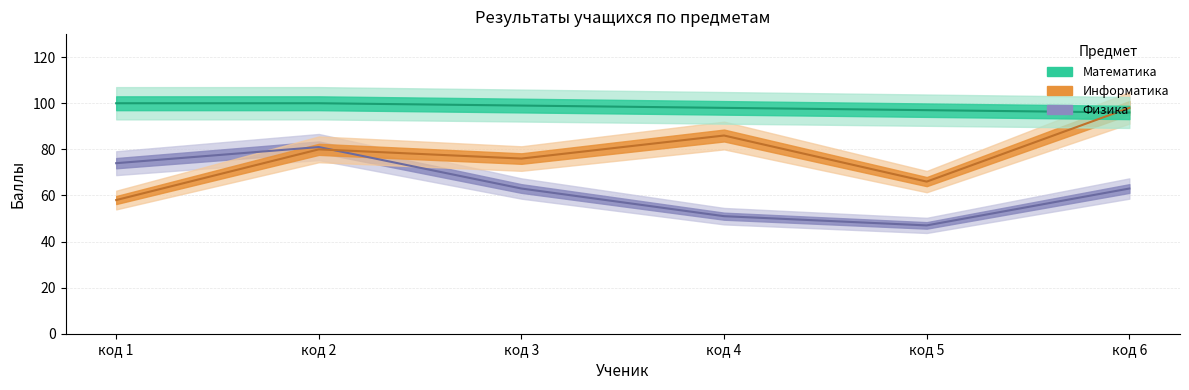

The value of Информатика at код 1 is 58. True or false?

True